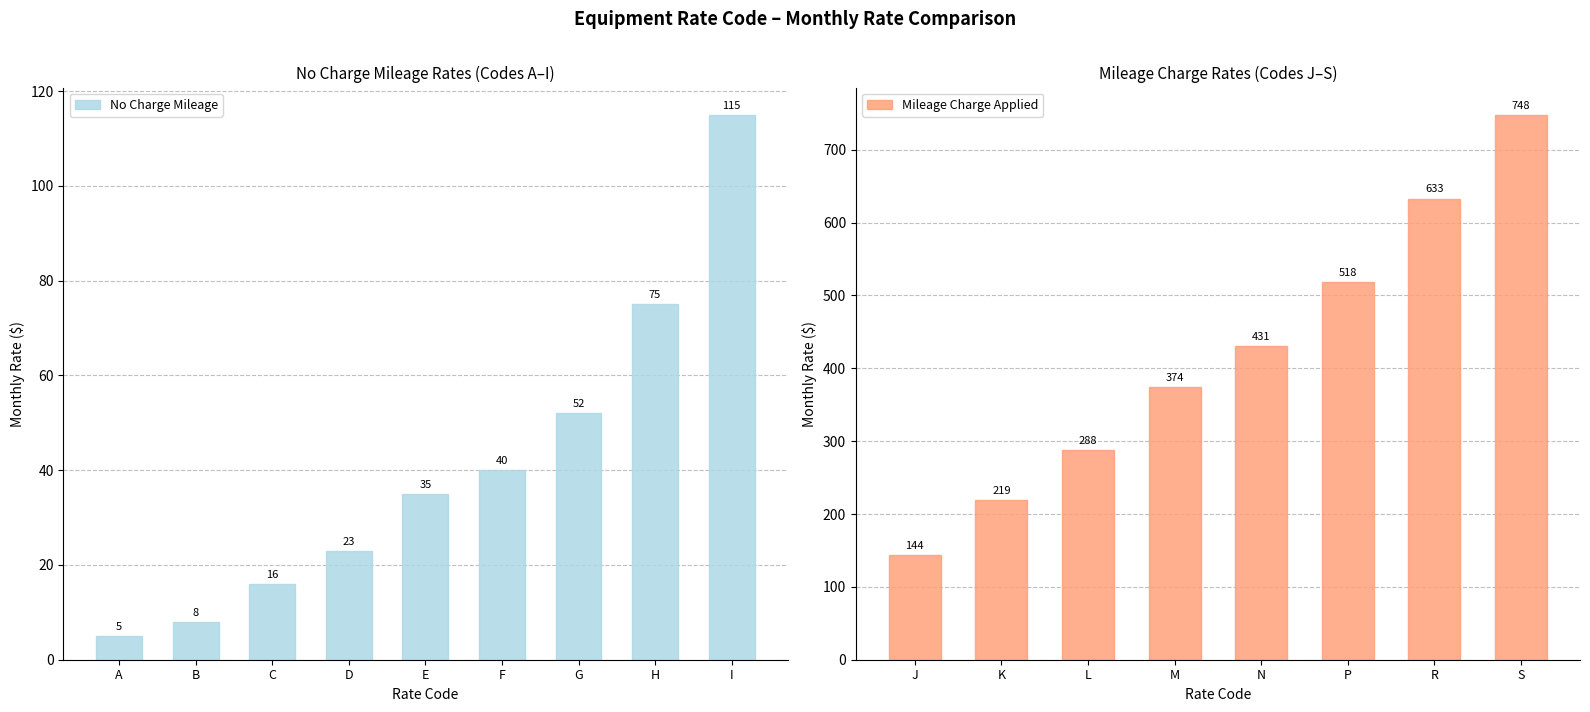

Between H and D, which is larger?

H